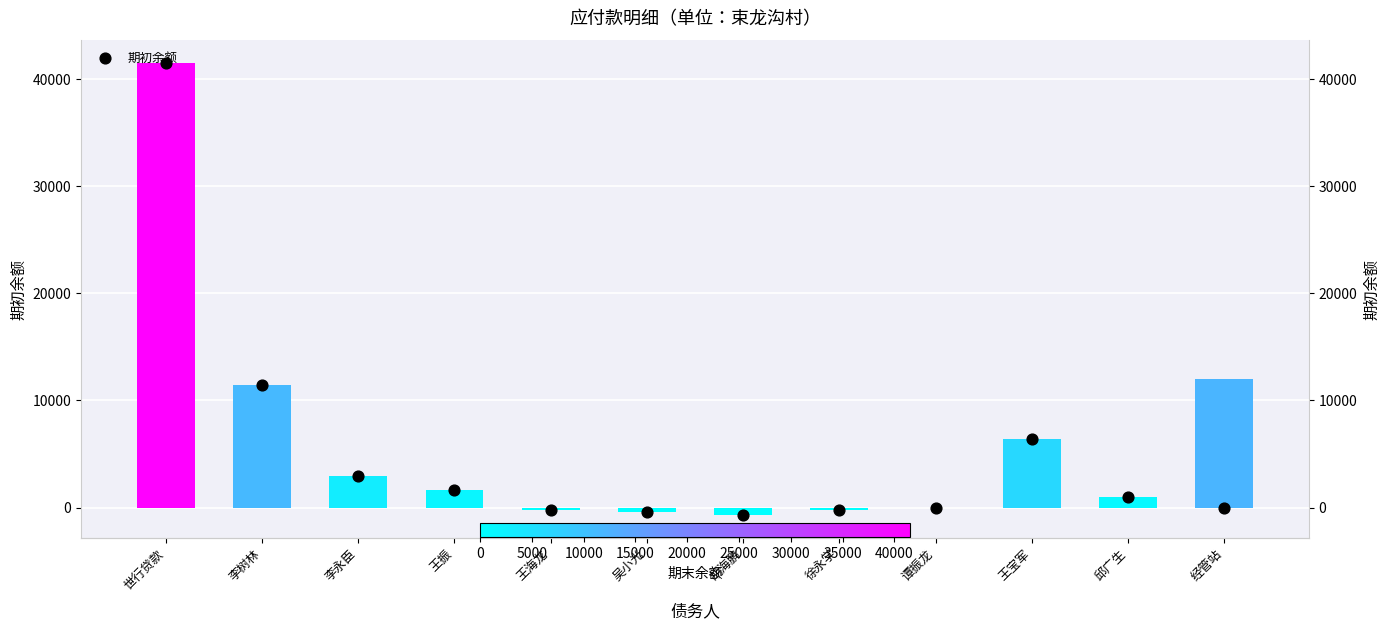

What are all the series names shown in the legend?

期末余额, 期初余额